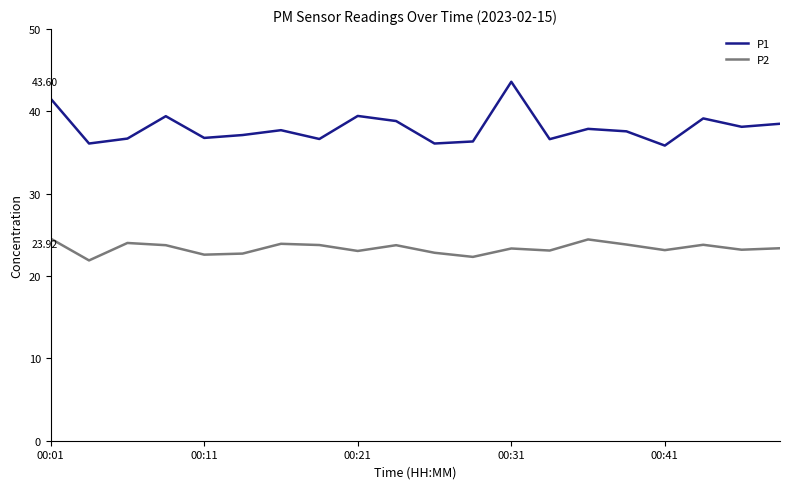

Rank the series by their average value, from lowest to highest.

P2, P1